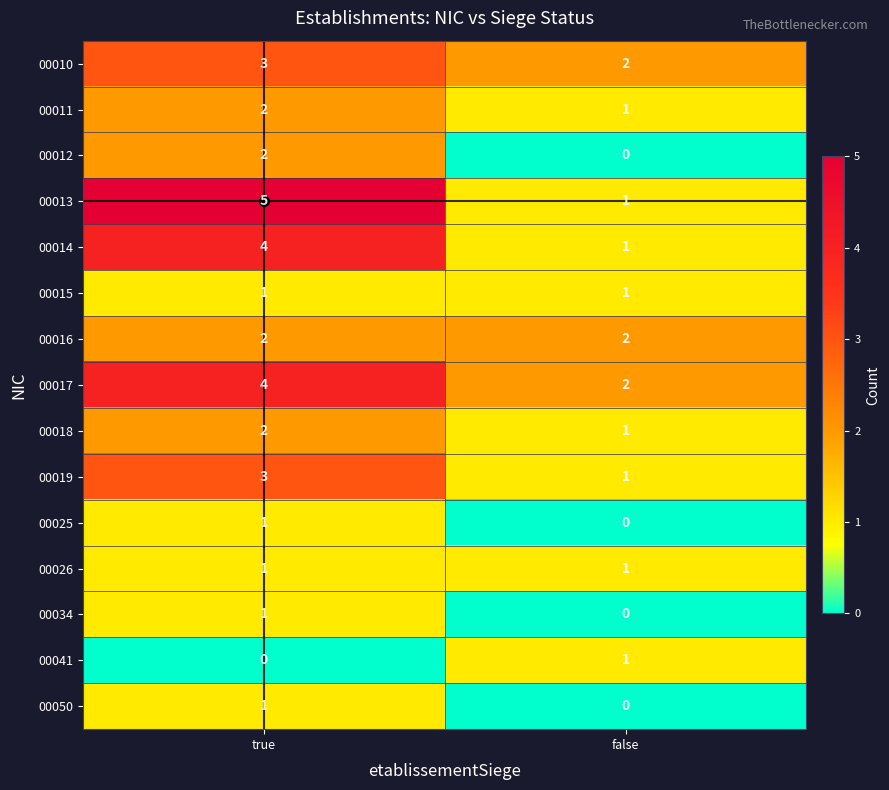

What is the difference between the highest and lowest values at false?

2